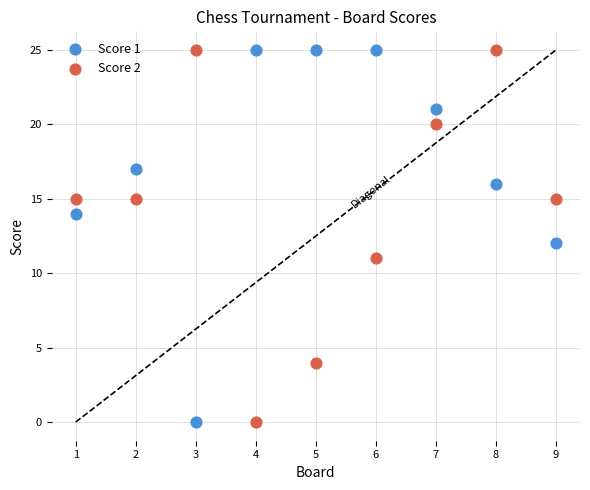

Across all data points, what is the range of X values (max minus min)?

8